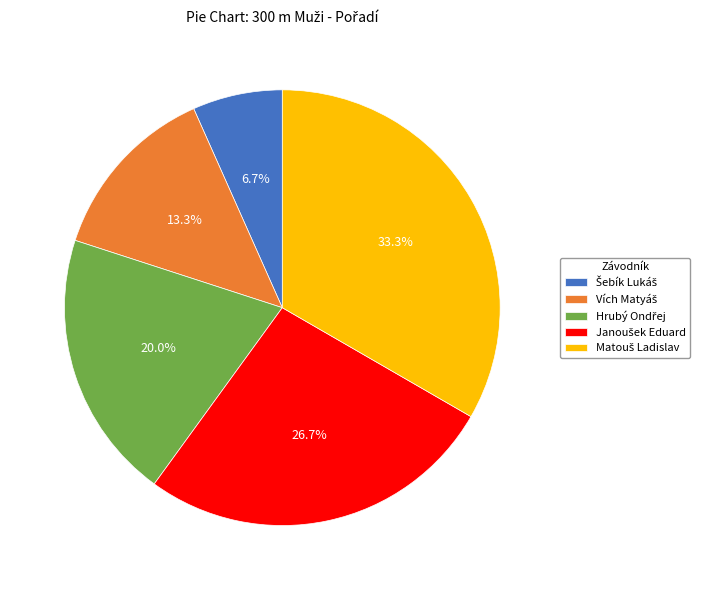

Does any single category account for the majority?

No